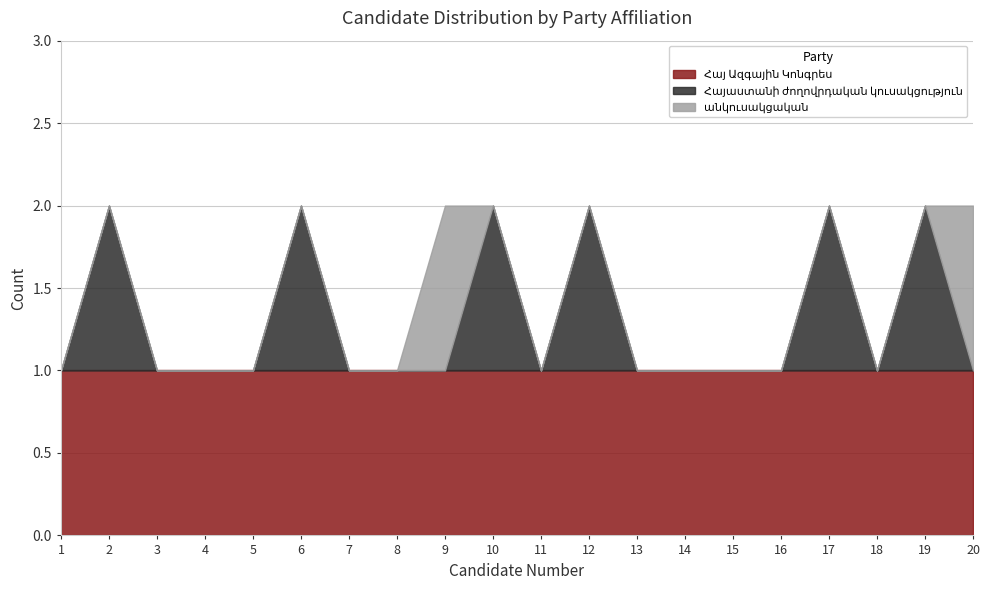

Which series has the widest spread of values?

Հայաստանի ժողովրդական կուսակցություն